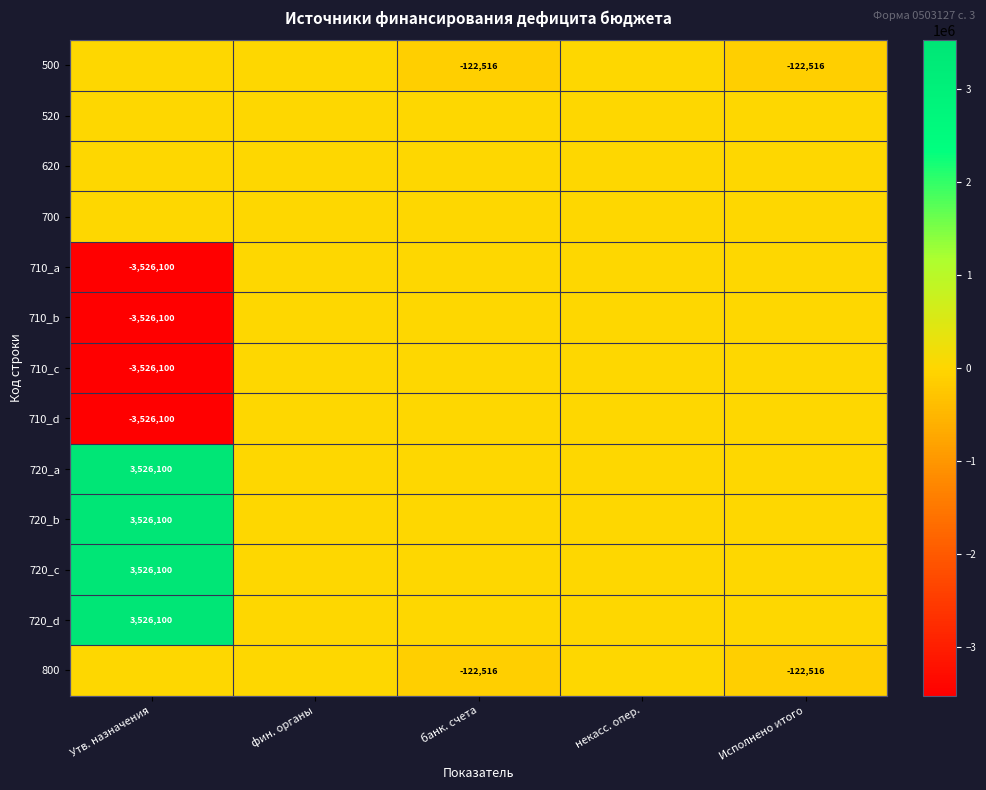

Is it true that 720_b equals 3526100 at Утв. назначения?

True